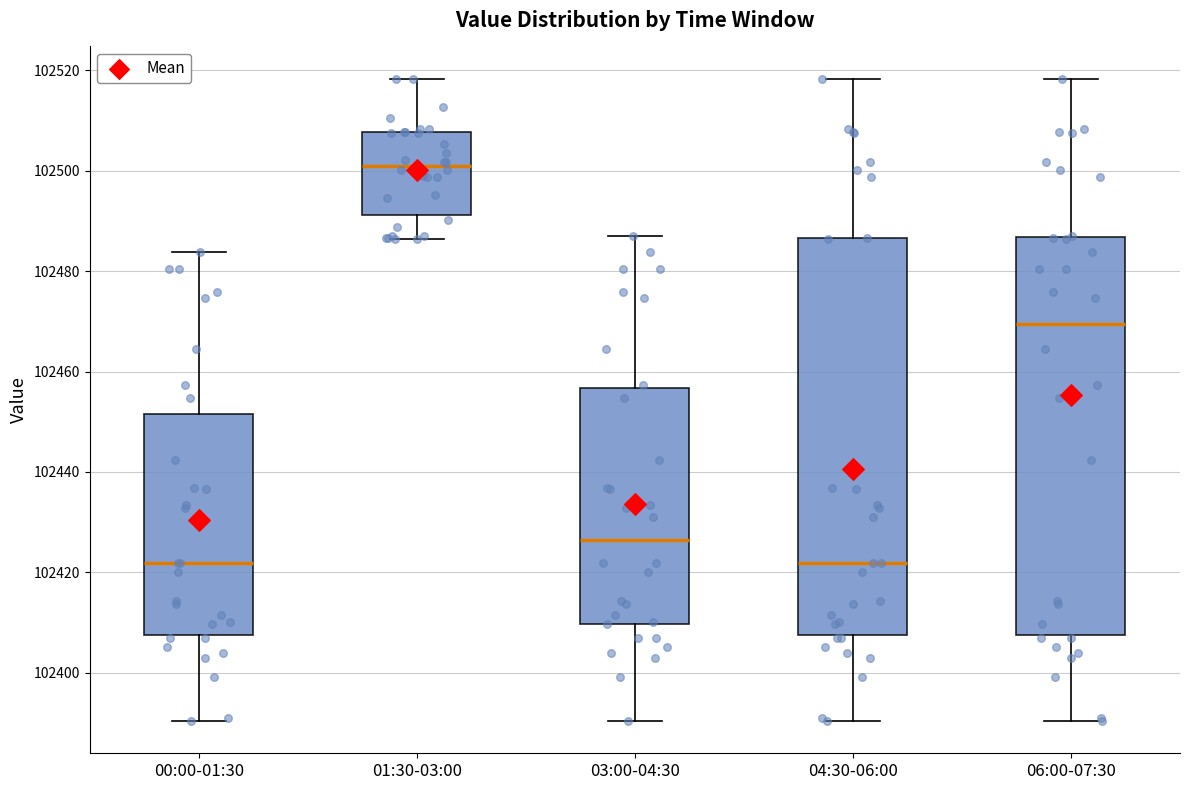

Reading left to right, read every box against the y-axis: the position of its median line, the range the box covers, and the ends of its whiskers. The values are not printed on the chart, so give them approximately, as read against the axis.

00:00-01:30: median 102422, box 102408 to 102452, whiskers 102390 to 102484
01:30-03:00: median 102500, box 102492 to 102508, whiskers 102486 to 102518
03:00-04:30: median 102426, box 102410 to 102456, whiskers 102390 to 102486
04:30-06:00: median 102422, box 102408 to 102486, whiskers 102390 to 102518
06:00-07:30: median 102470, box 102408 to 102486, whiskers 102390 to 102518